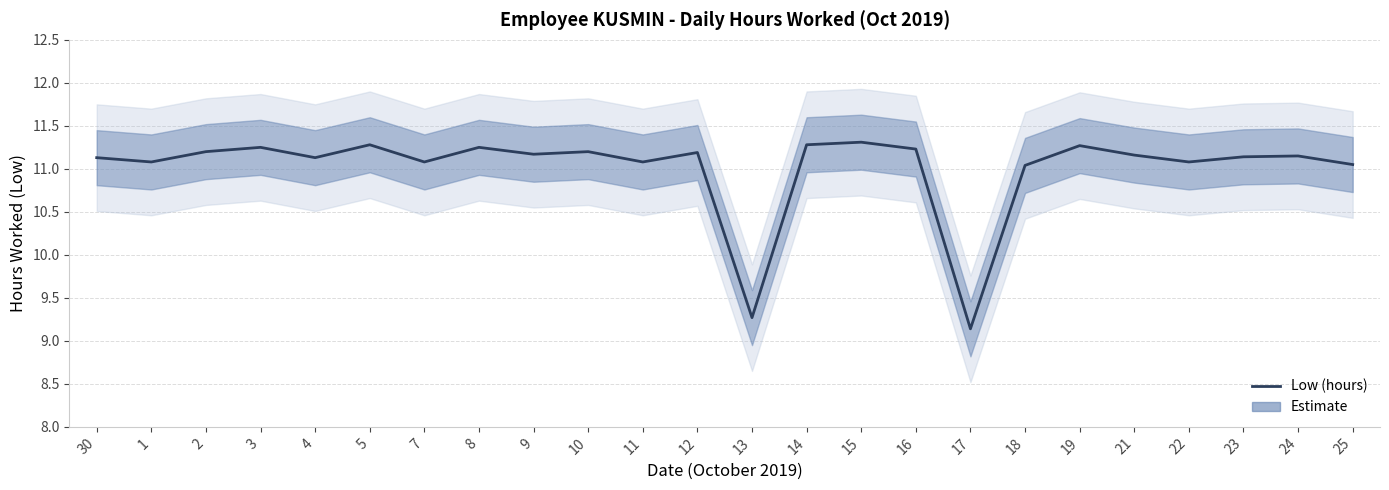

What value does the data have at 21?

11.2